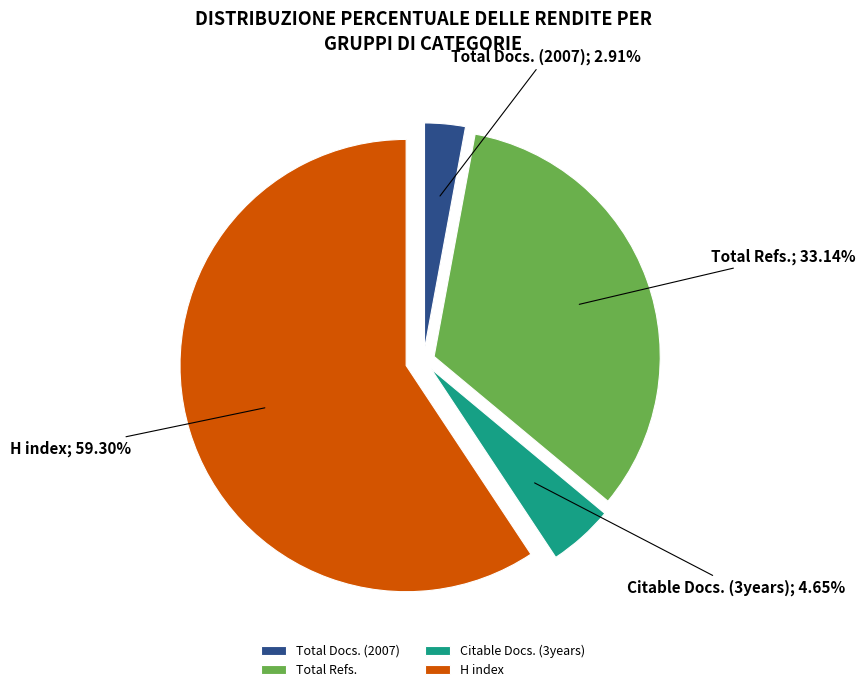

To the nearest percent, what portion does Total Refs. represent?

33%